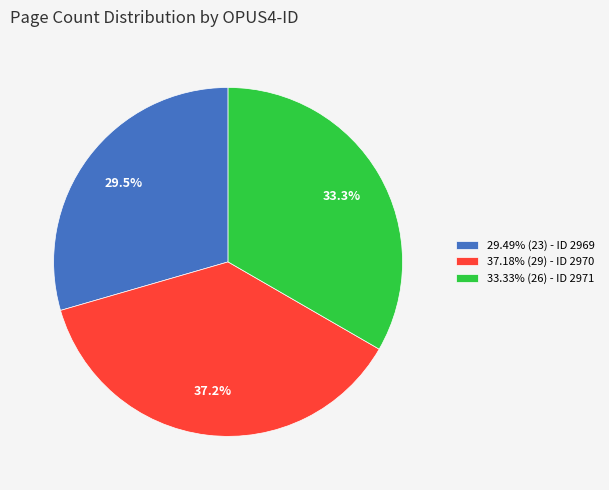

To the nearest percent, what is the average slice percentage?

33%